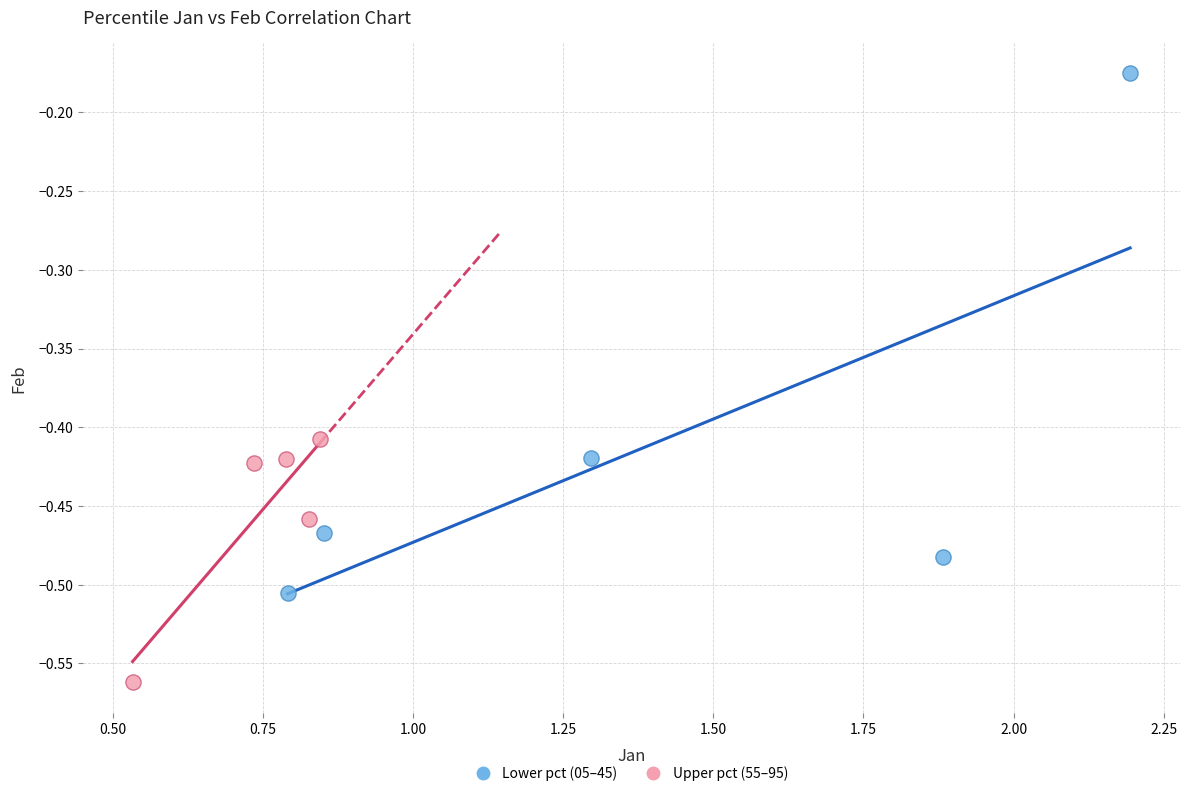

What are all the series names shown in the legend?

Lower pct (05–45), Upper pct (55–95)